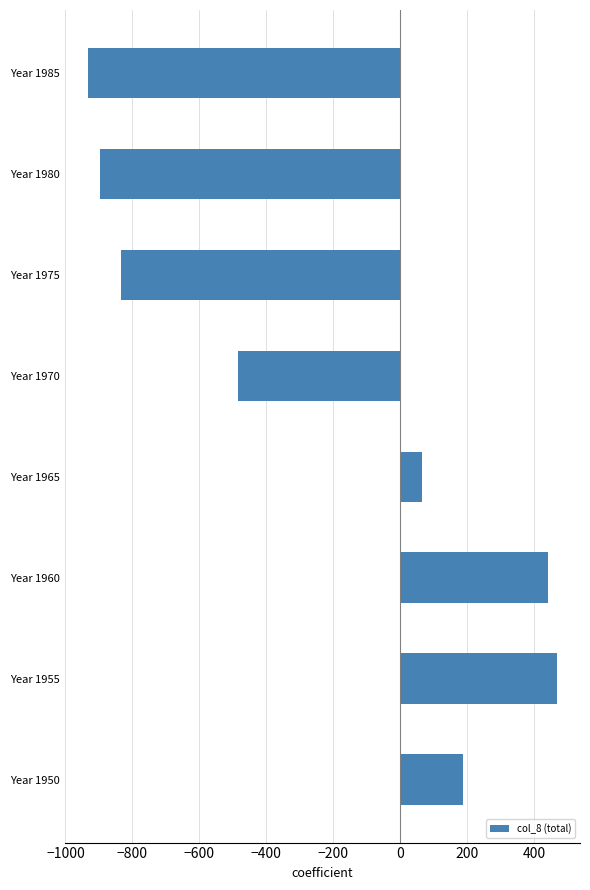

Does the chart contain any negative values?

Yes